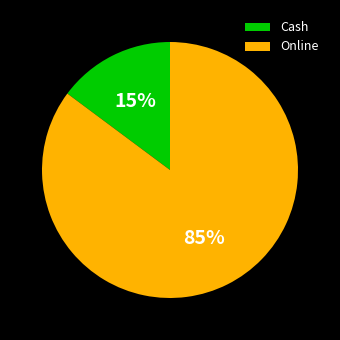

Which has a higher value, Cash or Online?

Online